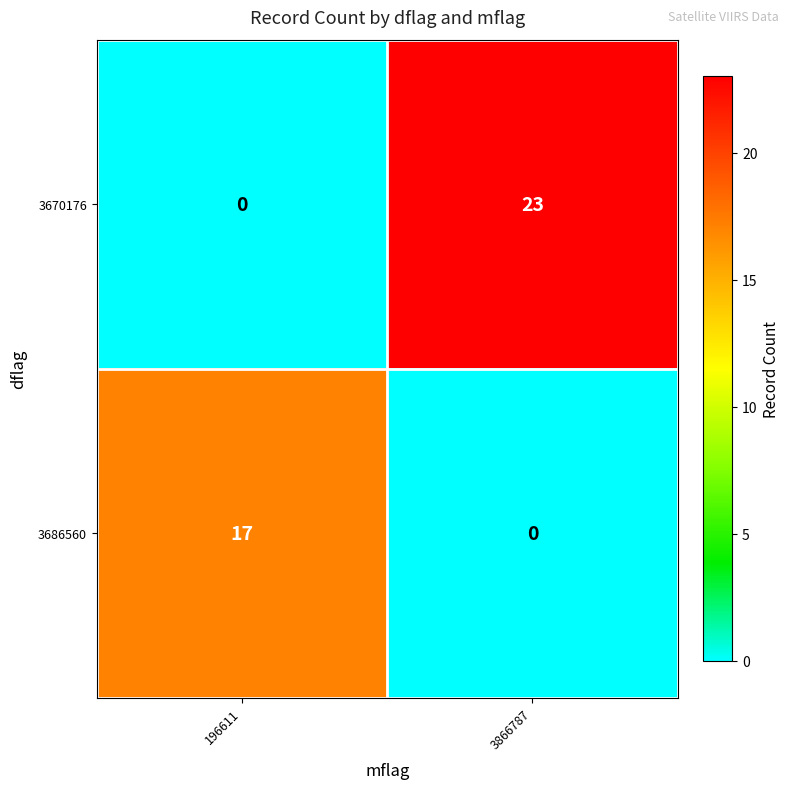

What value does the 3670176 series have at 3866787, to the nearest 10?

20